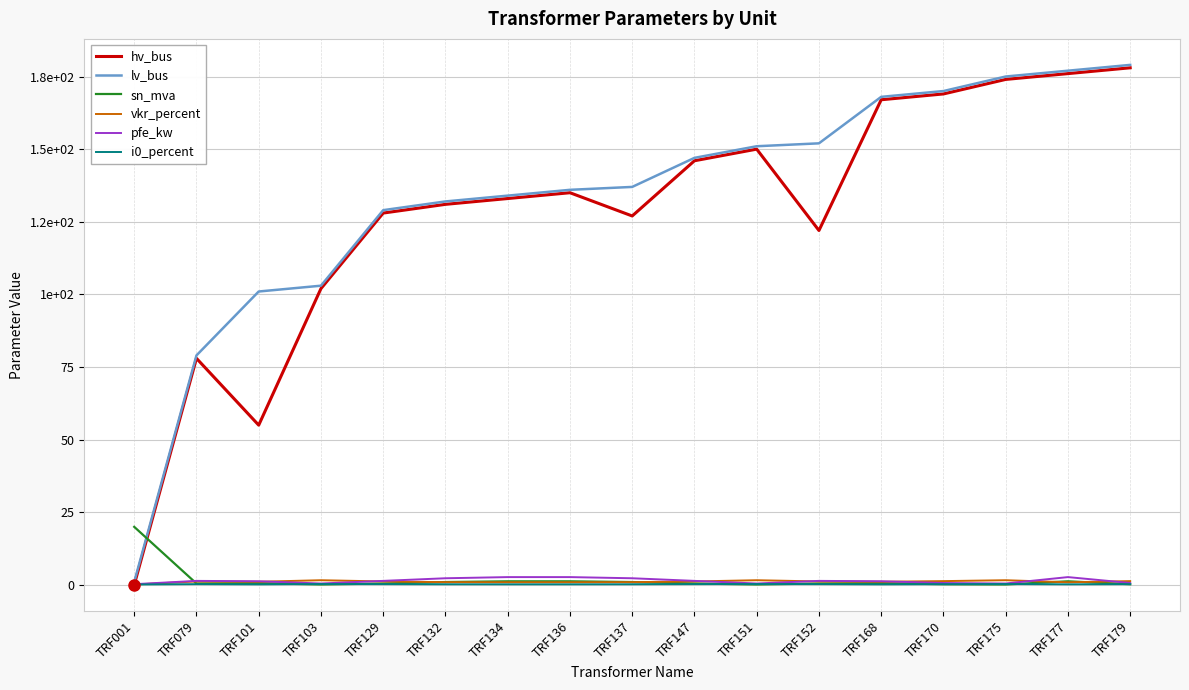

How many interior local valleys does the hv_bus series have?

3